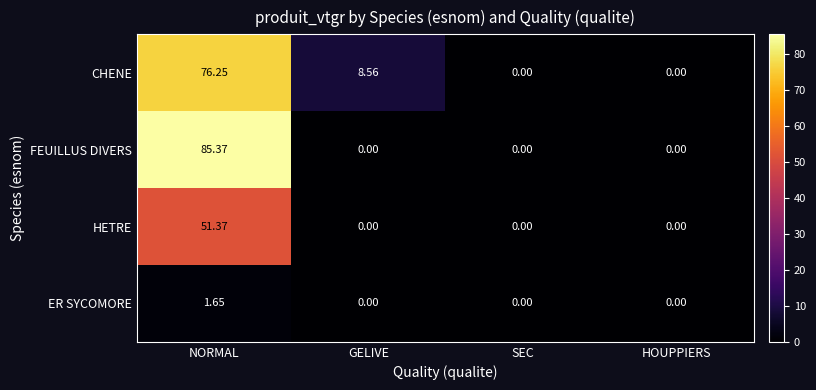

Between NORMAL and SEC, which series saw the biggest shift?

FEUILLUS DIVERS